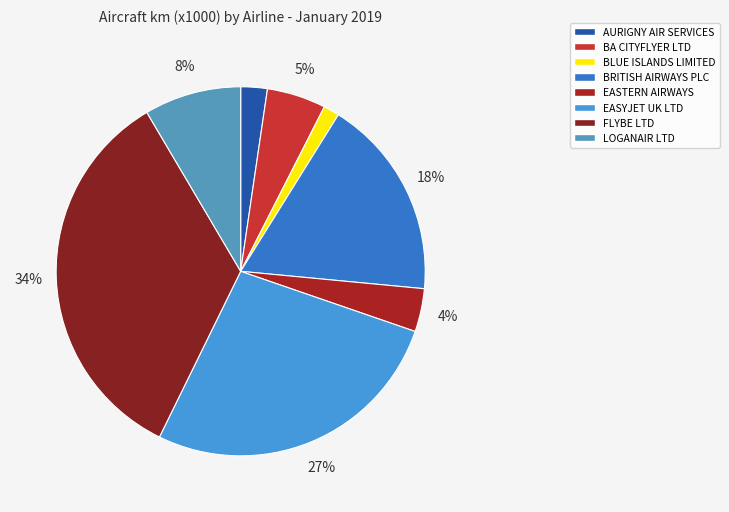

What percentage is NOT represented by EASTERN AIRWAYS?

96.2%